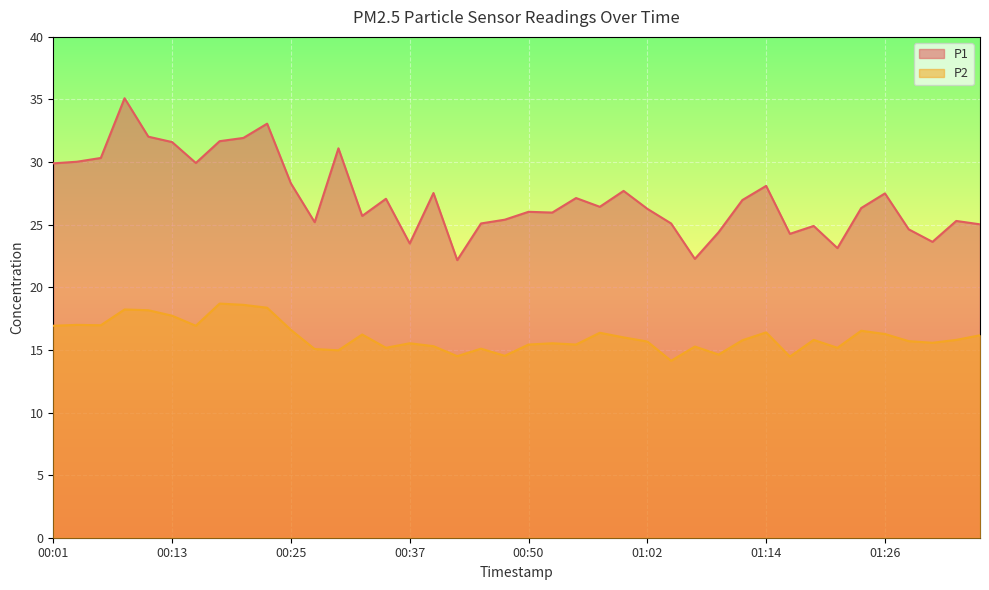

List the series in order of their peak value, highest first.

P1, P2